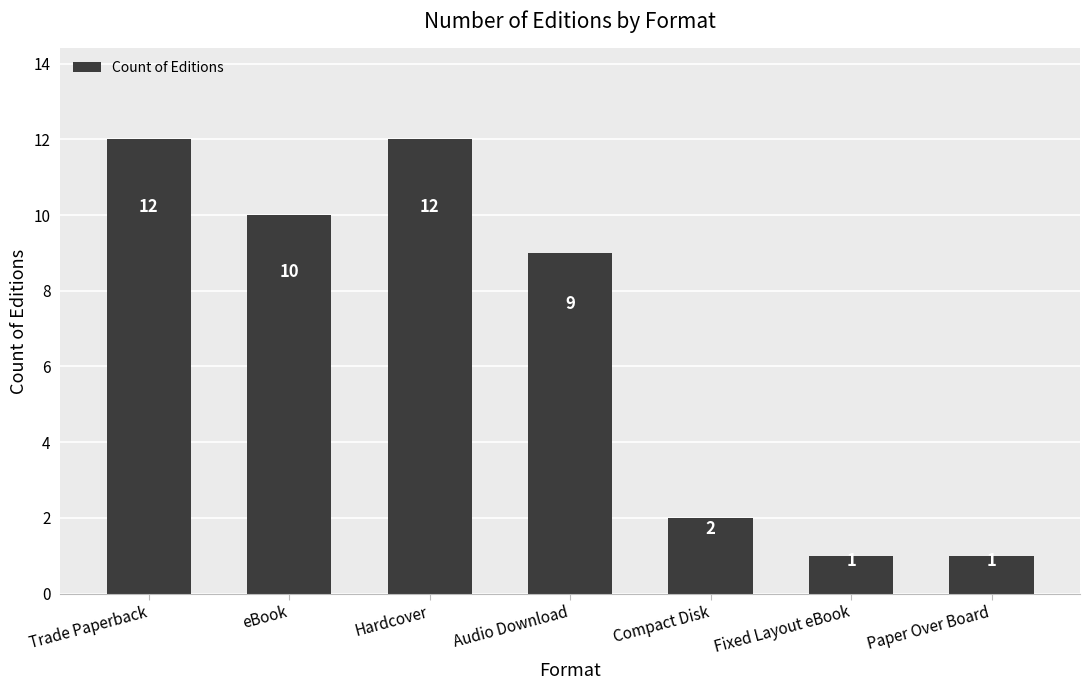

What is the label of the 4th bar from the left?

Audio Download